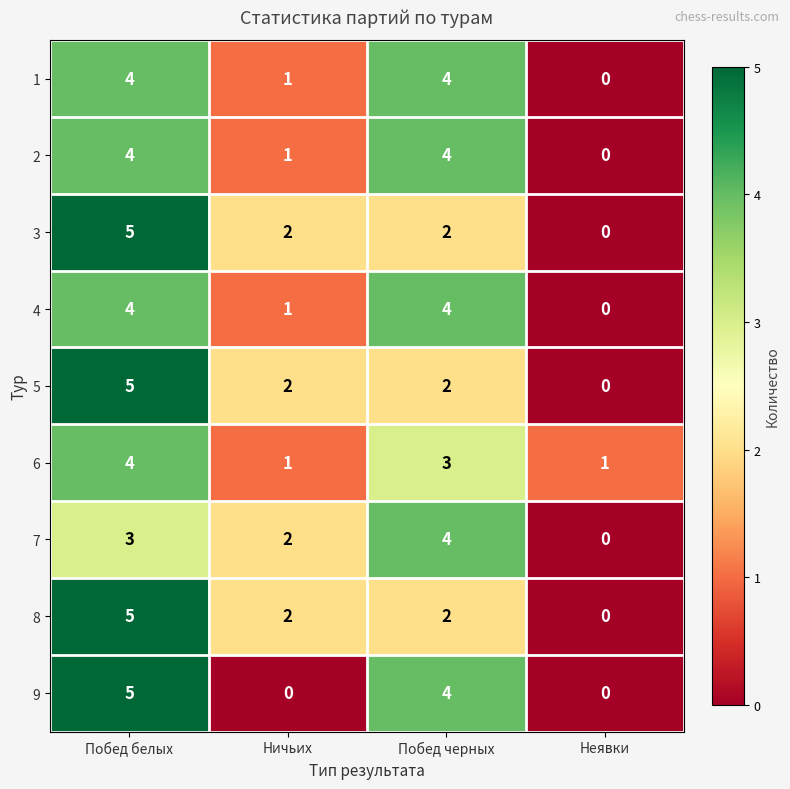

How many data points does each series have?

4